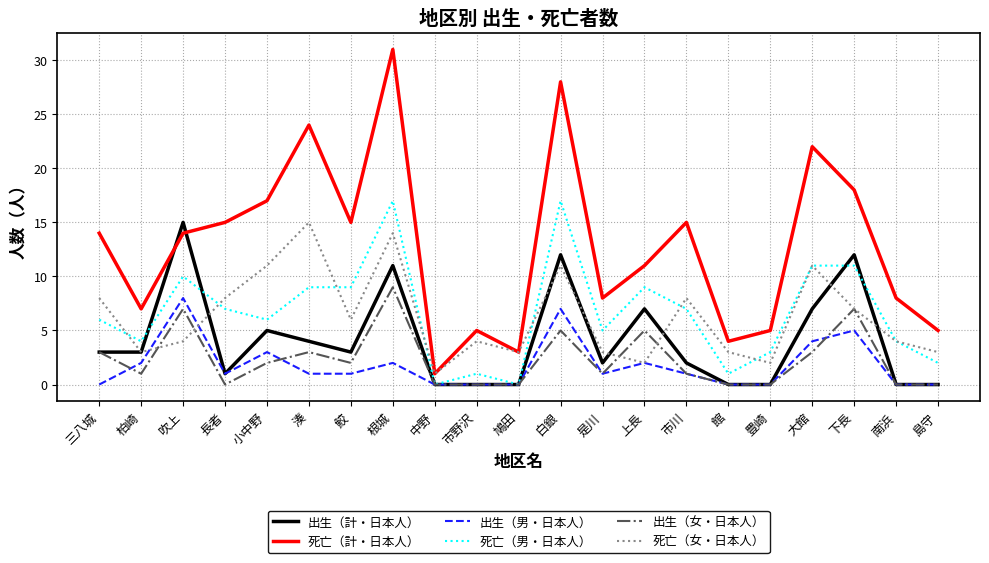

What position from the left is 下長?

19